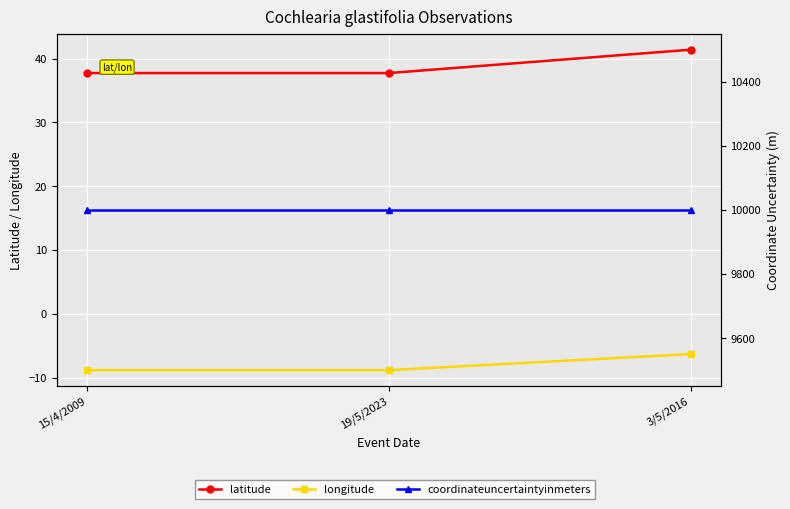

Count the longitude values in the range -8 to -6.

1